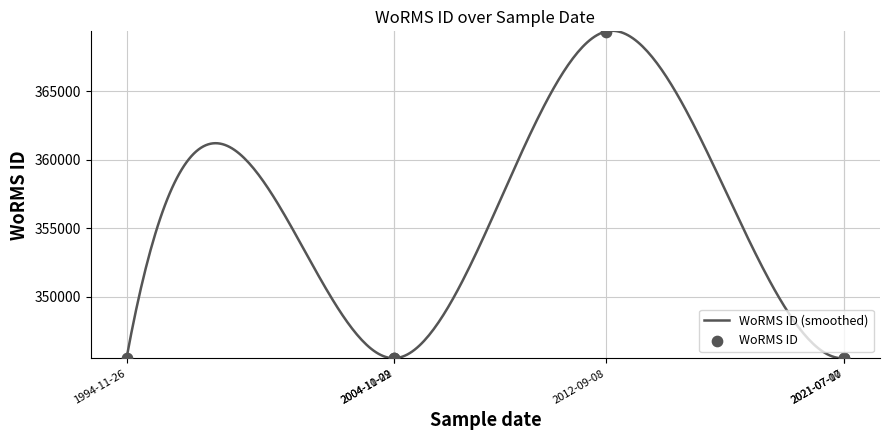

Which has a higher value, 02-11-2004 or 02-11-2004?

02-11-2004